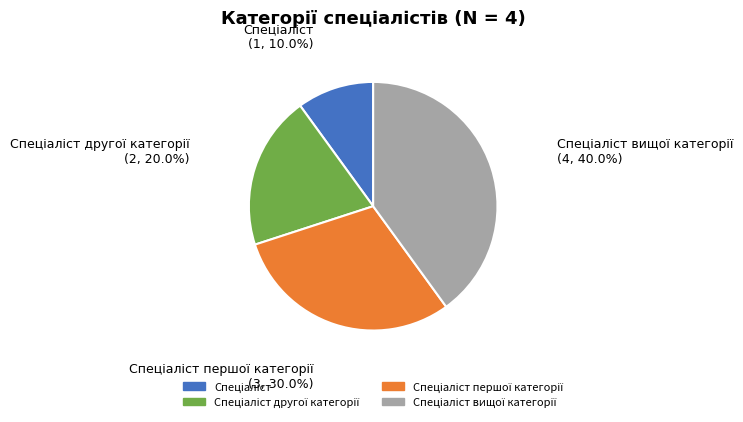

Is there a majority slice in this chart?

No